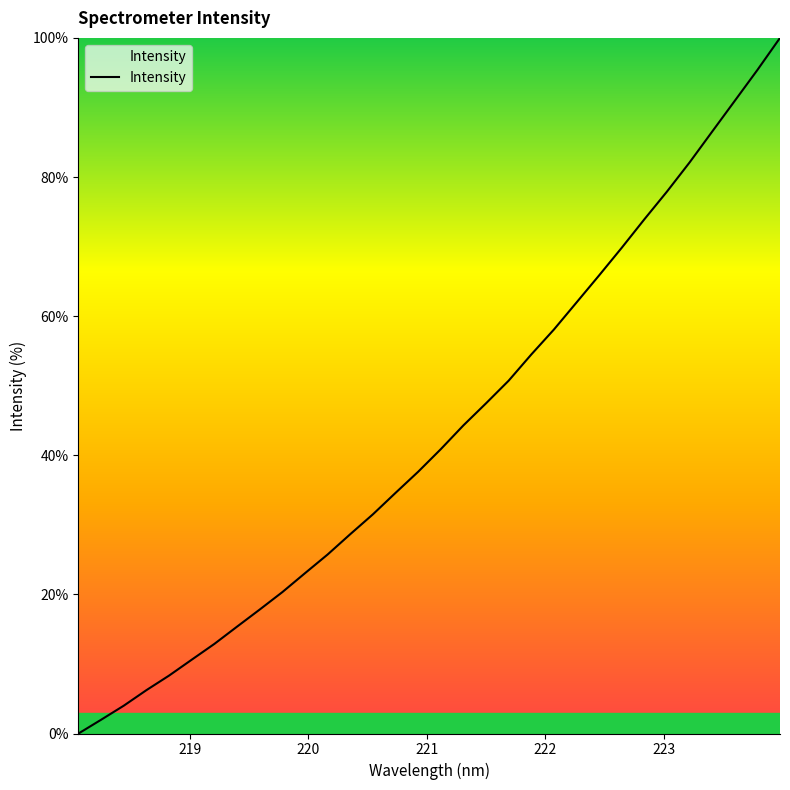

What is the difference between the maximum and minimum values?

100.0